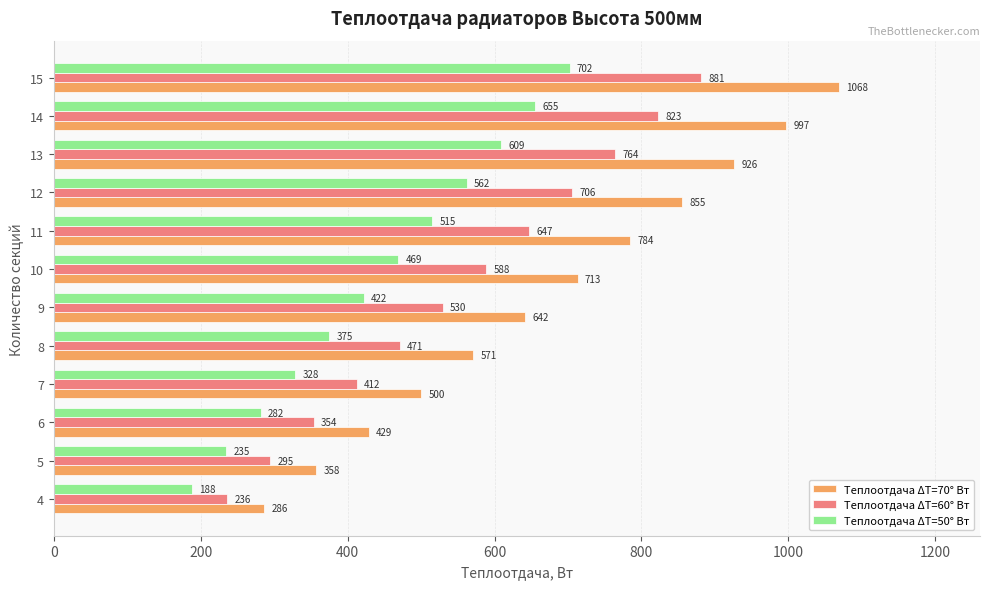

At which category is the sum across all series the highest?

15